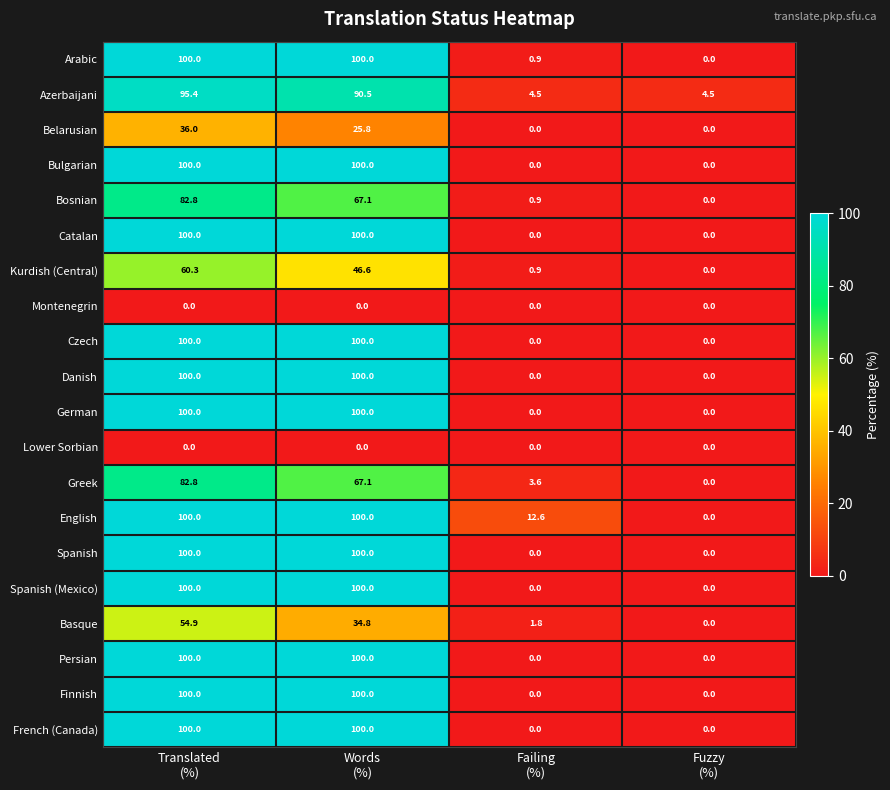

At how many categories does at least one series exceed 7?

3